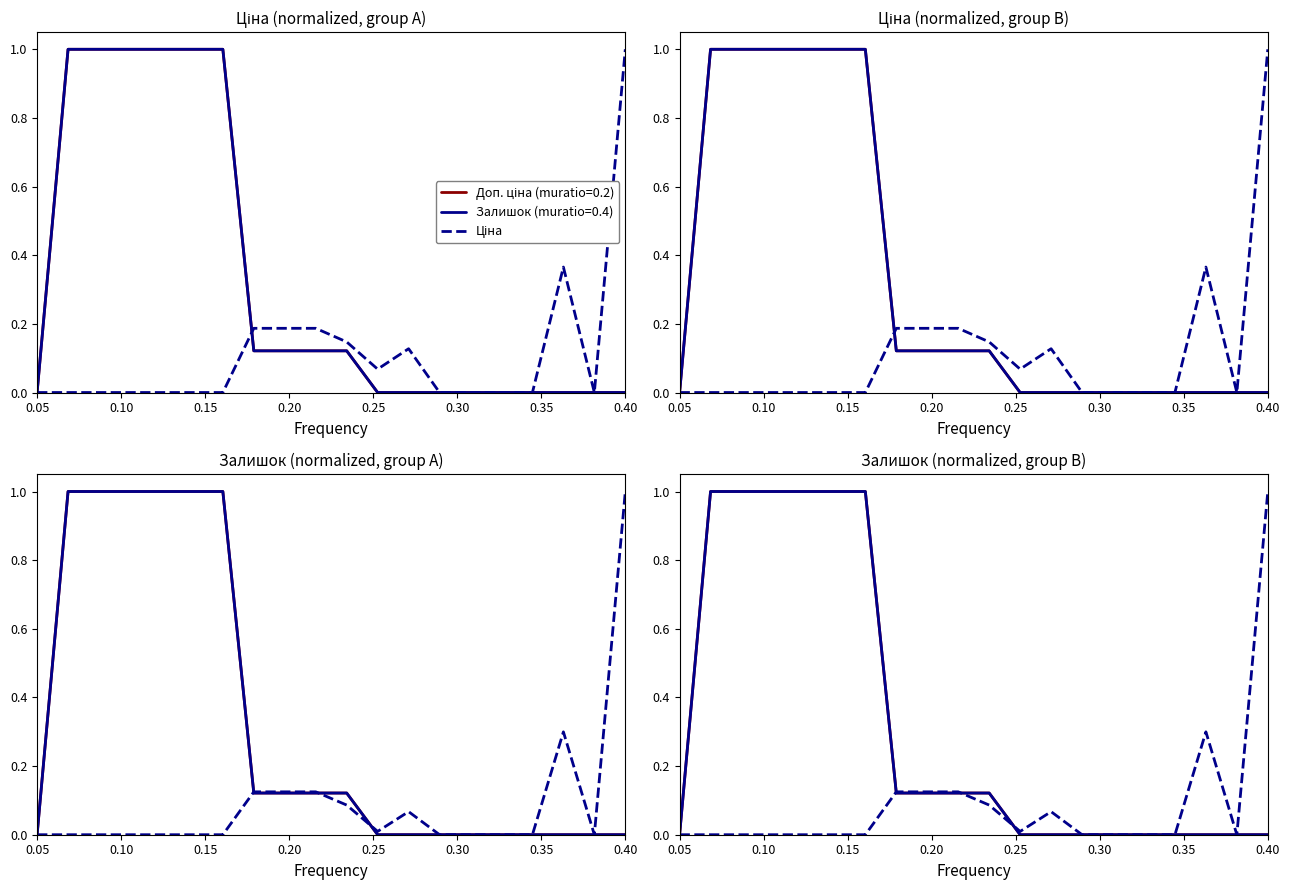

What is the difference between the maximum and minimum values?

1.0